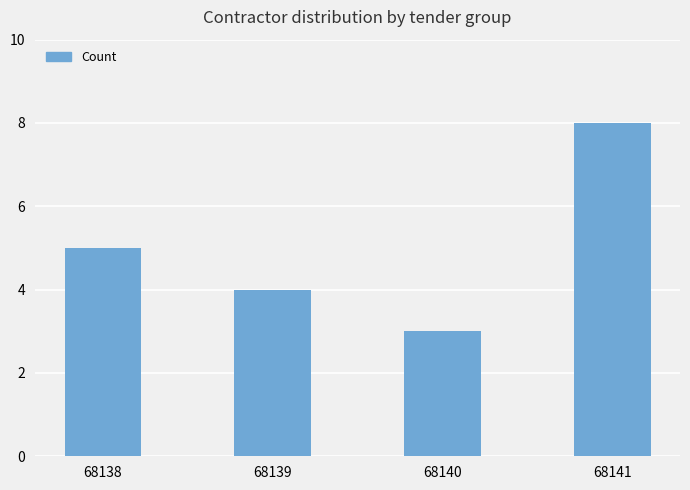

What is the minimum value shown in the chart?

3